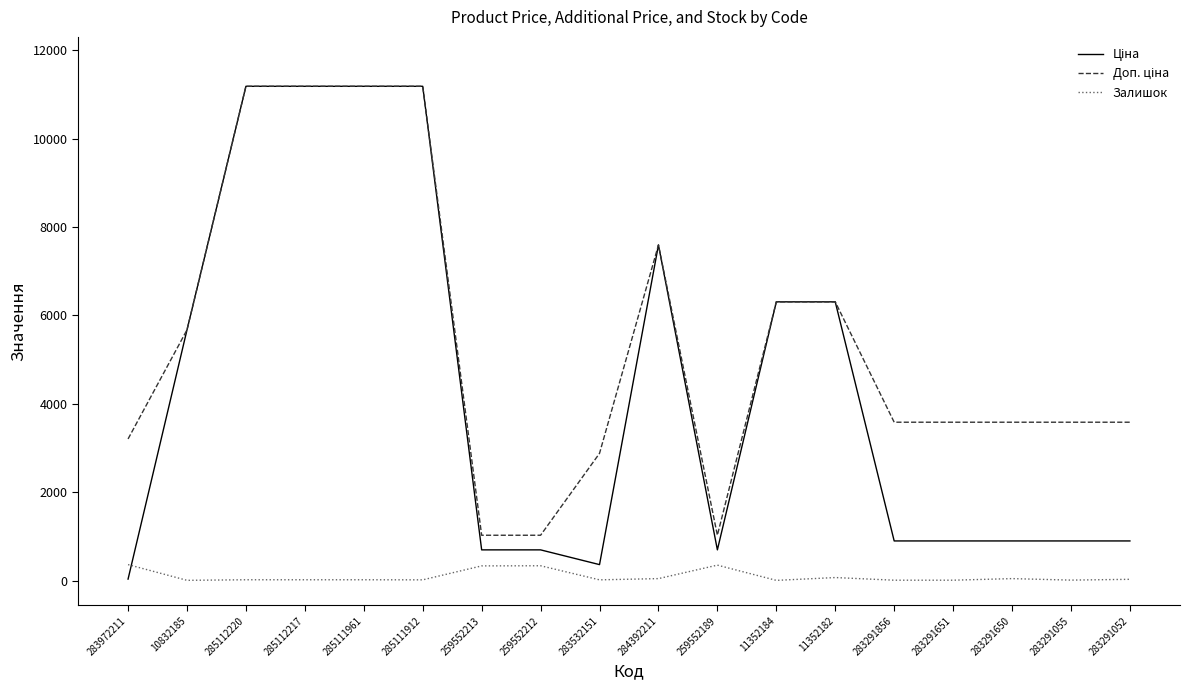

Does the chart have visible grid lines?

No